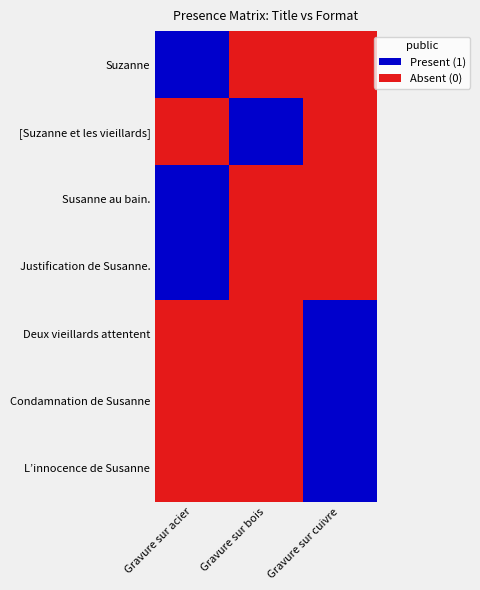

At how many categories does at least one series exceed 0?

3